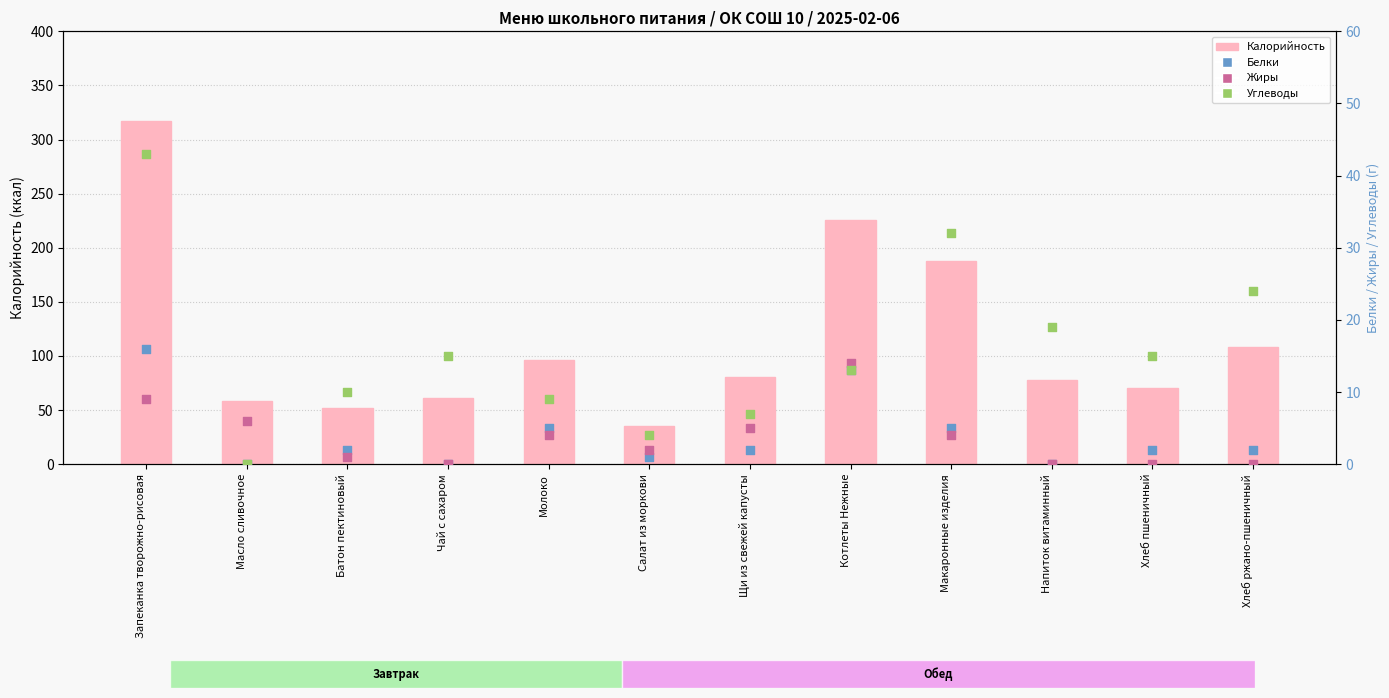

At how many categories does at least one series exceed 276?

1